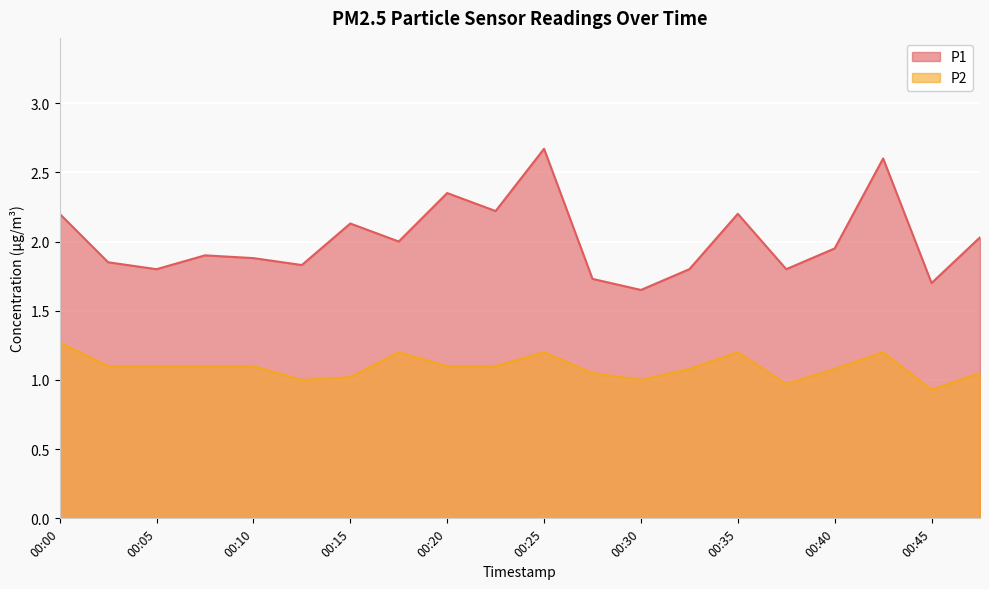

At how many categories does at least one series exceed 2?

8